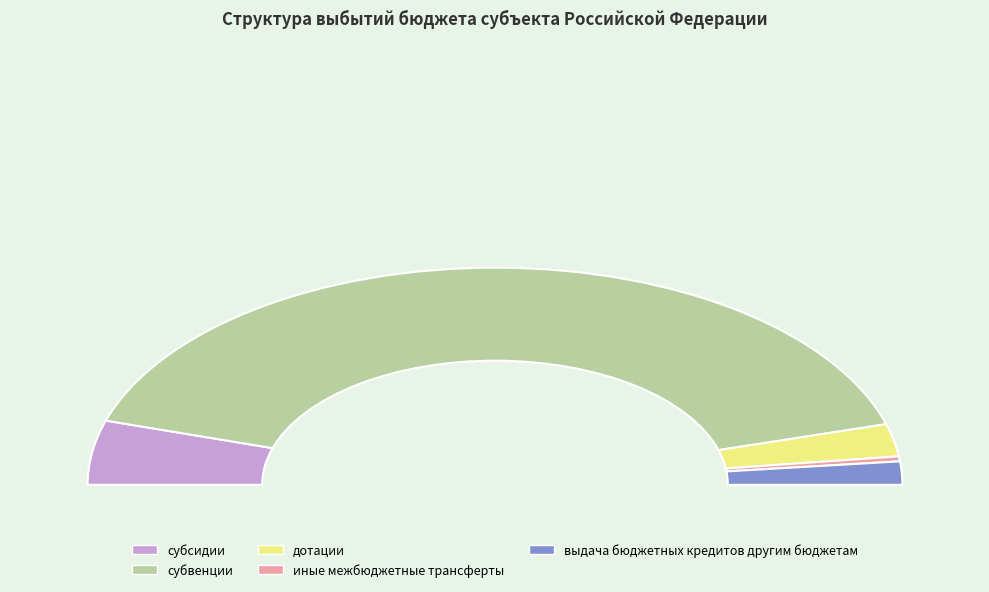

How many slices are in this pie chart?

5